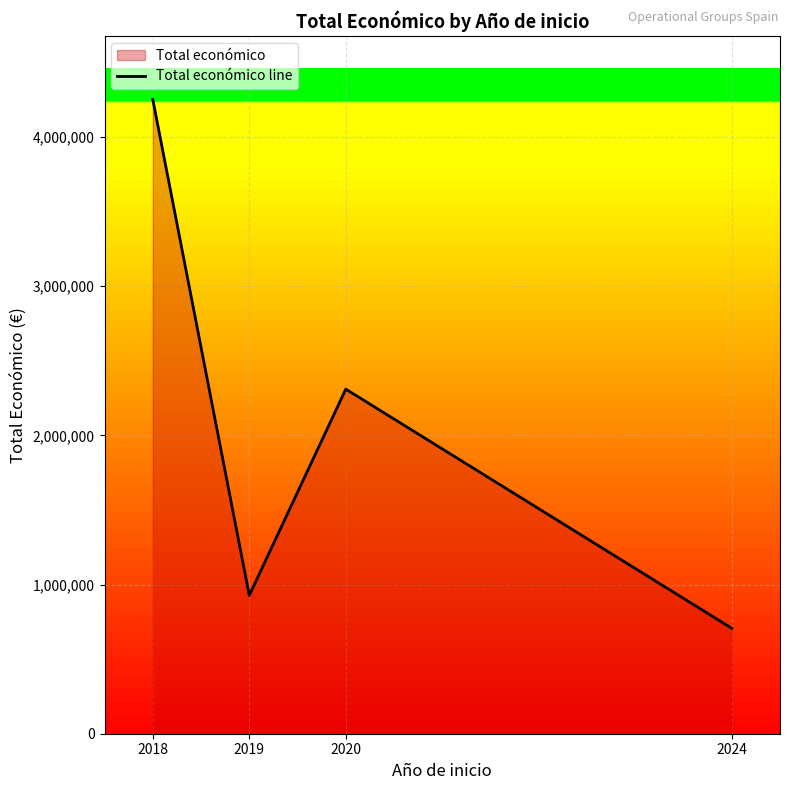

What is the difference between the second highest and second lowest values?

1382047